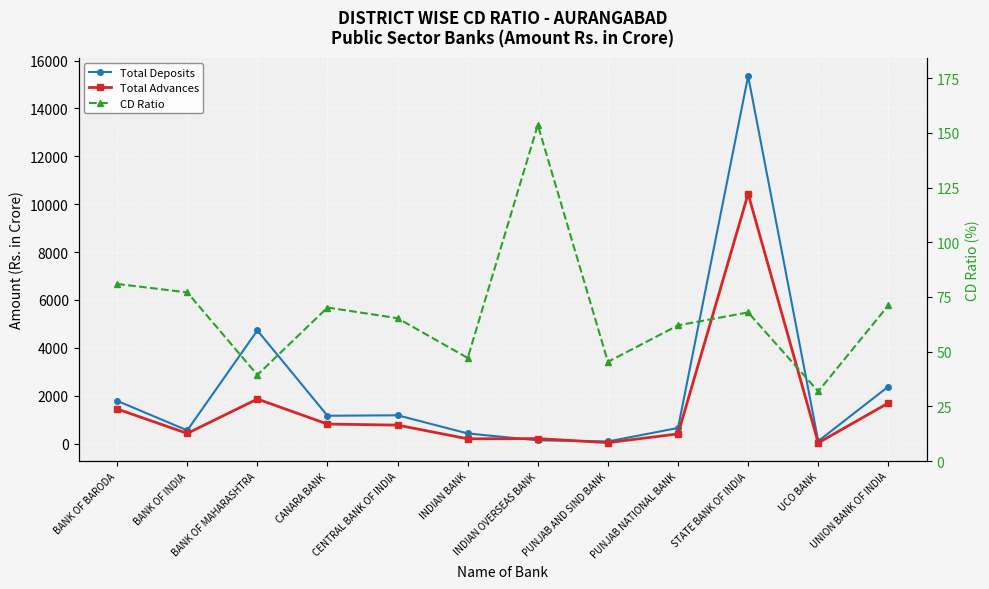

How many interior local peaks does the Total Deposits series have?

3